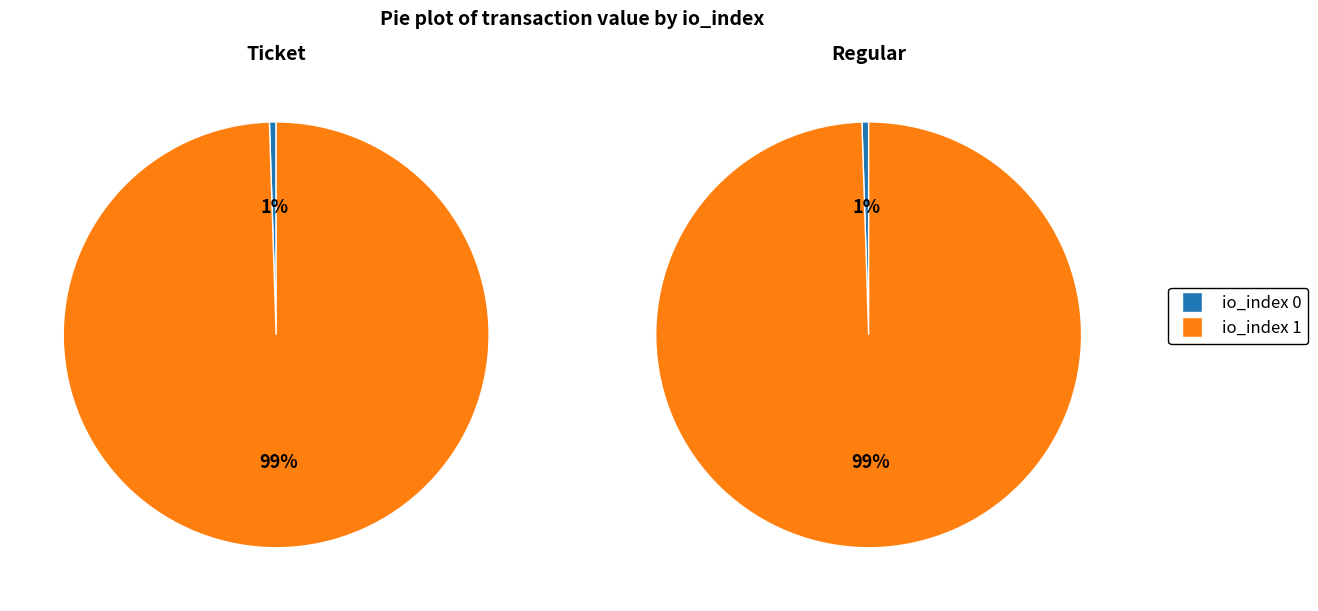

How many segments does this pie chart have?

2